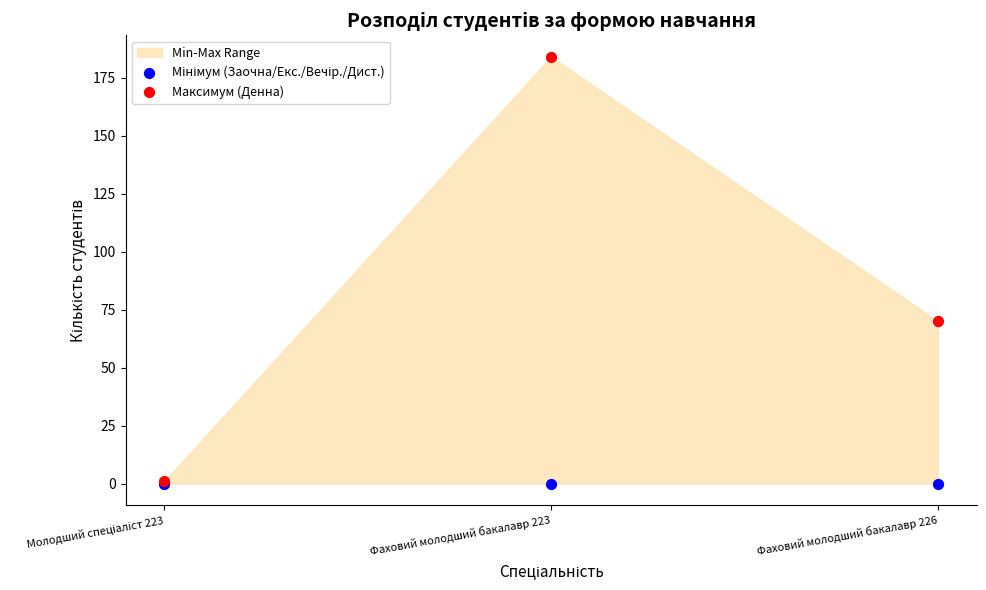

Across all series, what Y value is closest to 92?

70